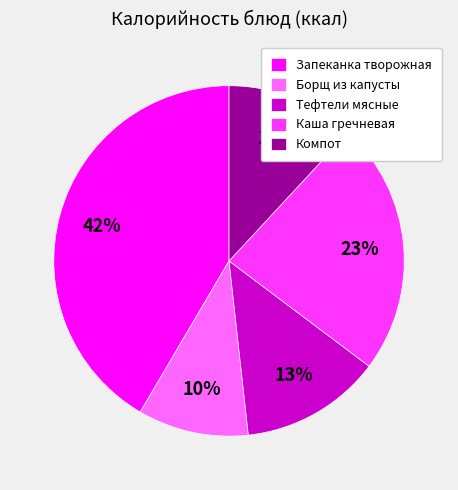

To the nearest percent, what percentage of the pie is Компот?

12%